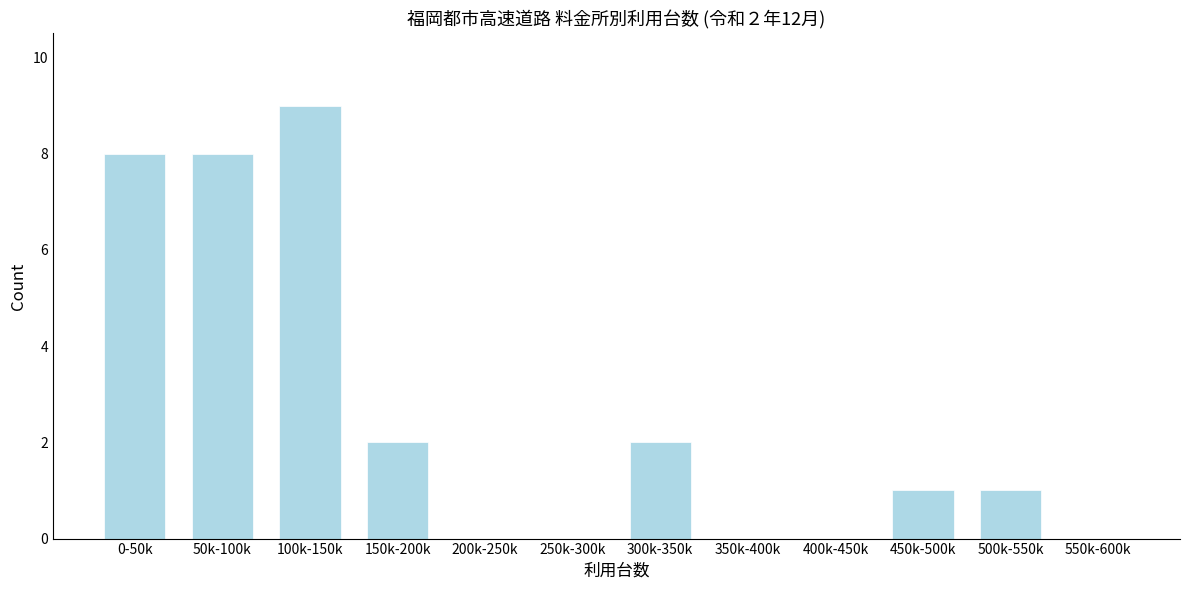

Reading right to left, list all the values displayed in this chart.

550k-600k=0	500k-550k=1	450k-500k=1	400k-450k=0	350k-400k=0	300k-350k=2	250k-300k=0	200k-250k=0	150k-200k=2	100k-150k=9	50k-100k=8	0-50k=8